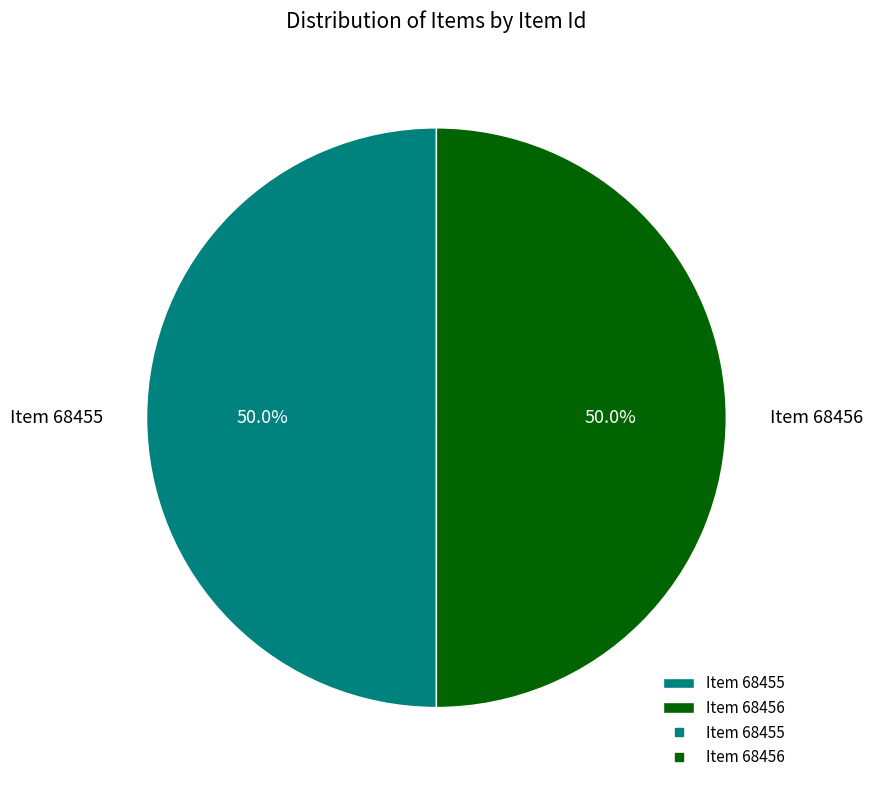

What percentage is the Item 68456 slice, to the nearest percent?

50%